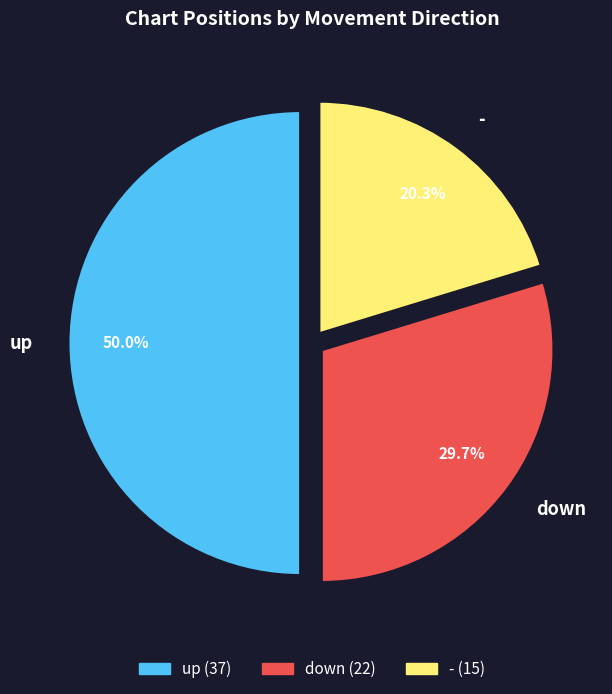

How much of the chart is everything except down?

70.3%